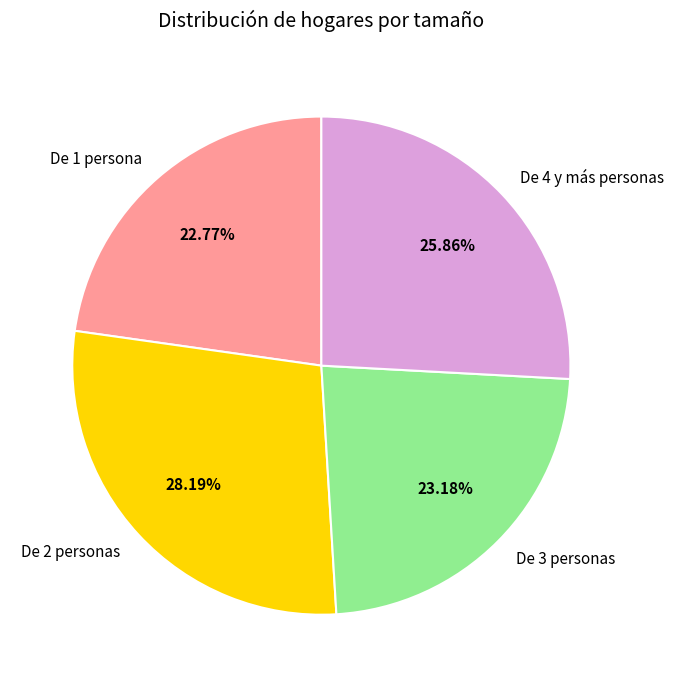

Approximately how many times larger is the value at De 2 personas compared to De 3 personas?

1.2